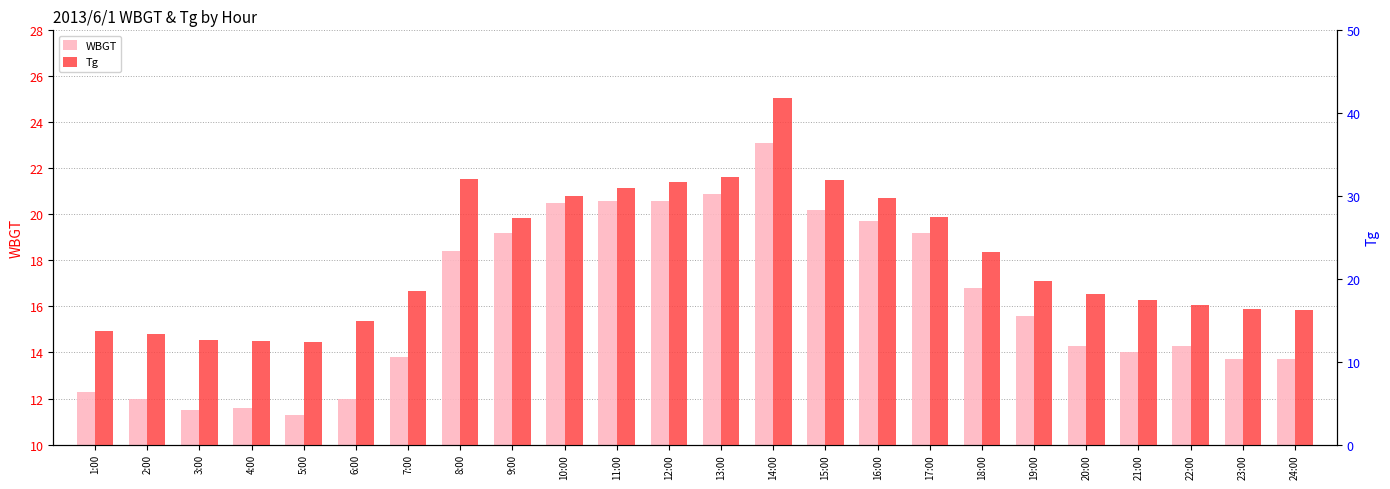

At which label is WBGT closest to 17?

18:00